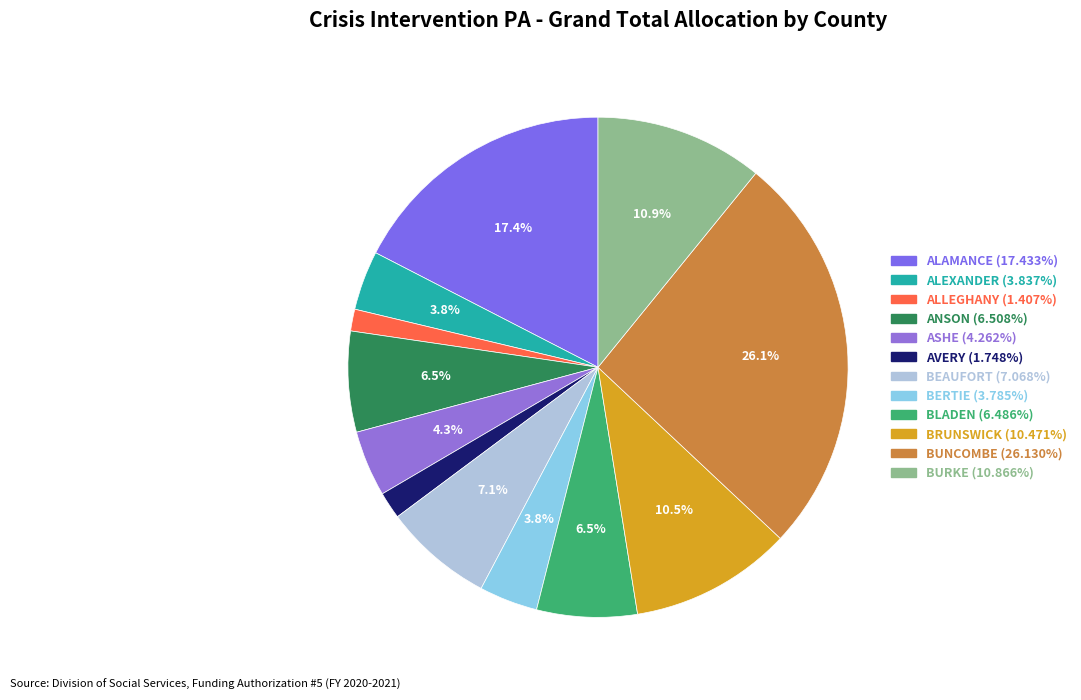

How many slices are in this pie chart?

12